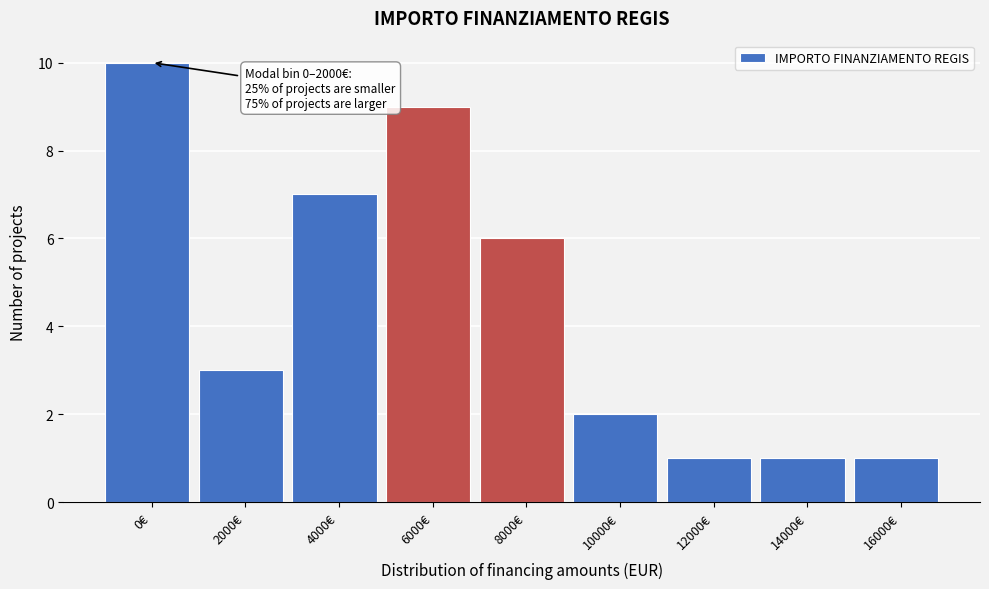

Reading left to right, extract all data points from this chart.

10	3	7	9	6	2	1	1	1